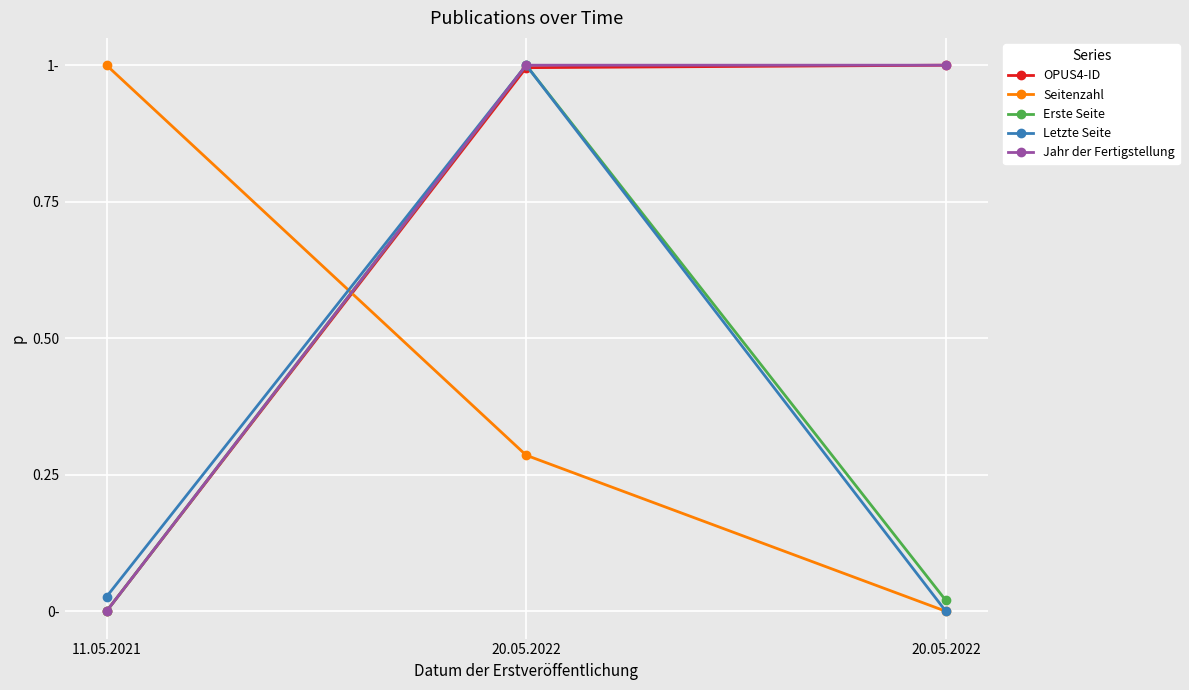

At which category does the chart reach its peak across all series?

20.05.2022